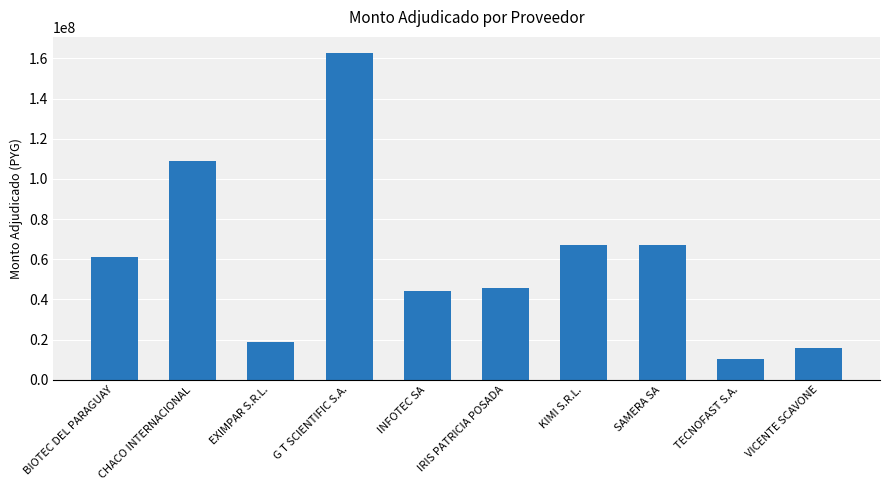

Which has a higher value, KIMI S.R.L. or BIOTEC DEL PARAGUAY?

KIMI S.R.L.